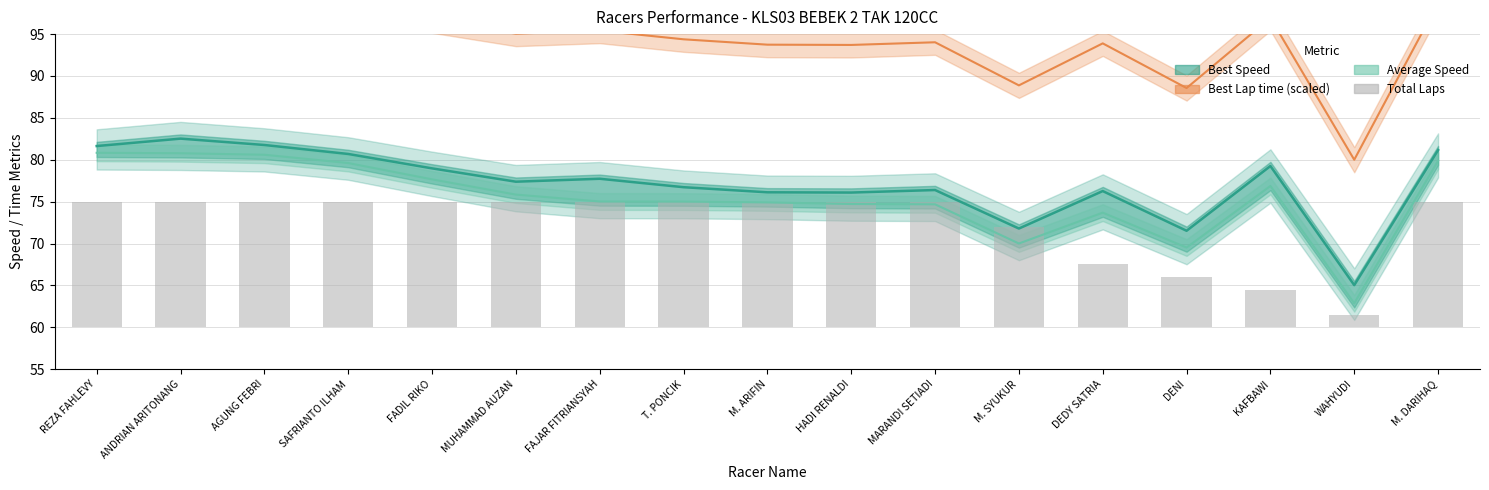

Are the bars horizontal?

No